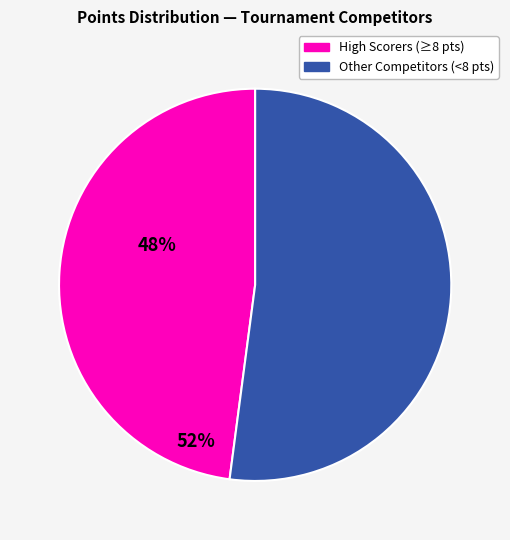

Is the sum of Other Competitors (<8 pts) and High Scorers (≥8 pts) greater than half?

Yes